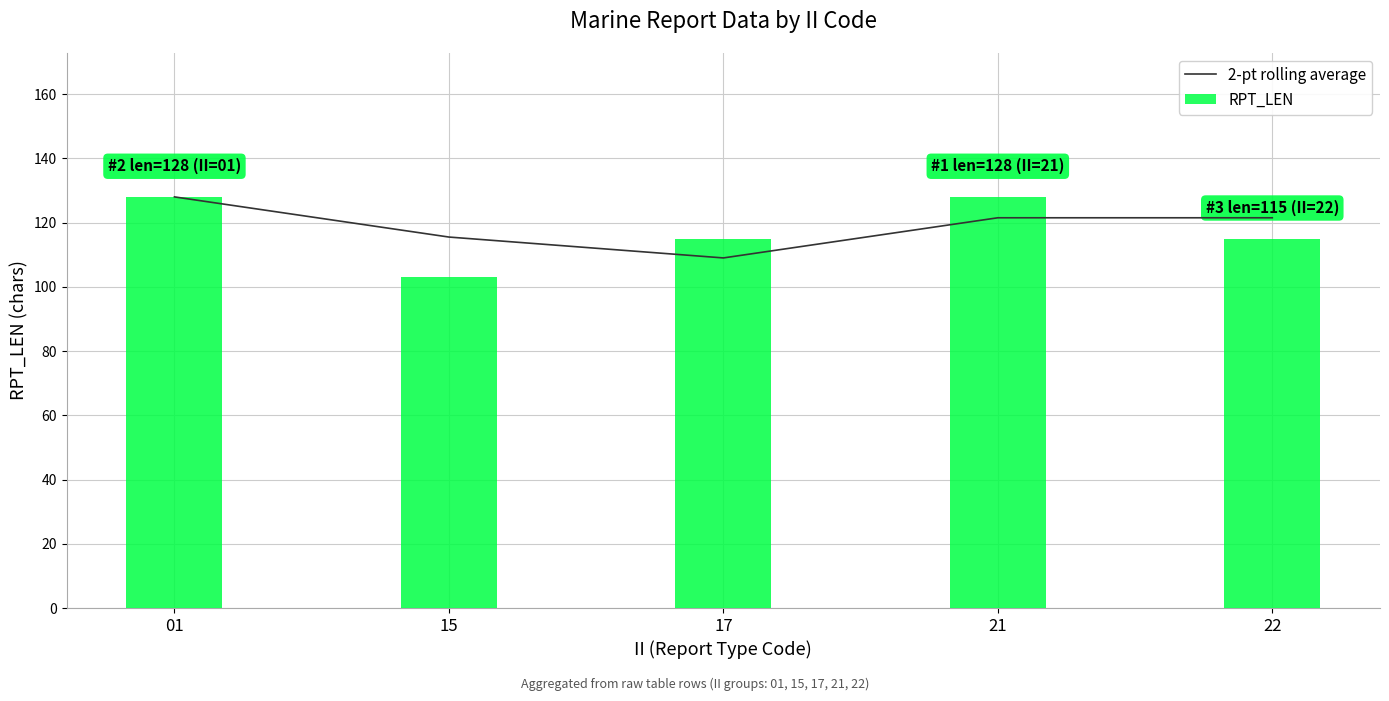

Between 22 and 17, which is larger?

22